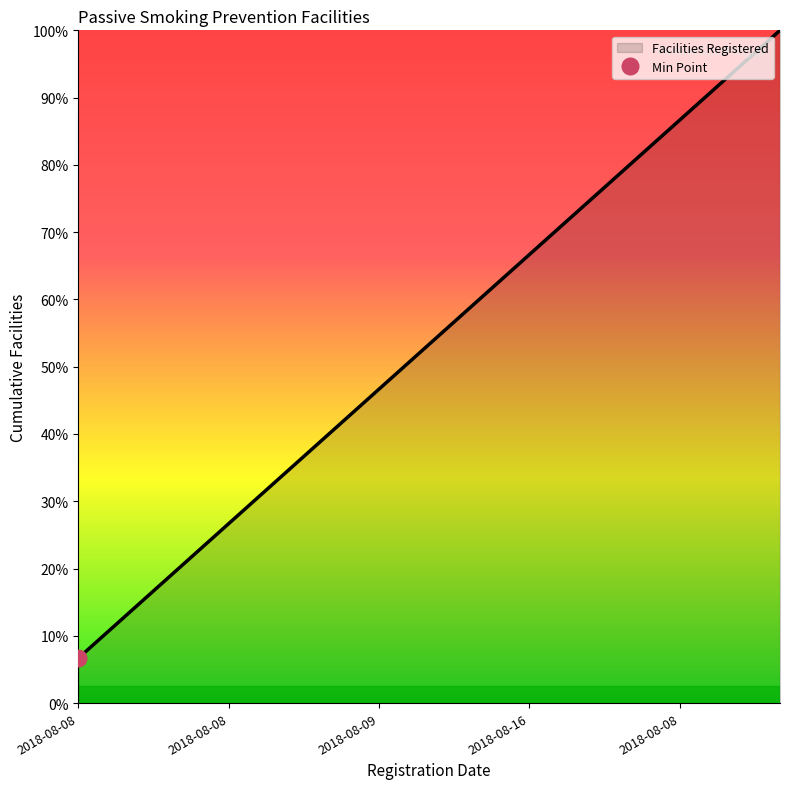

What value does the data have at 2018-08-10?

16.0